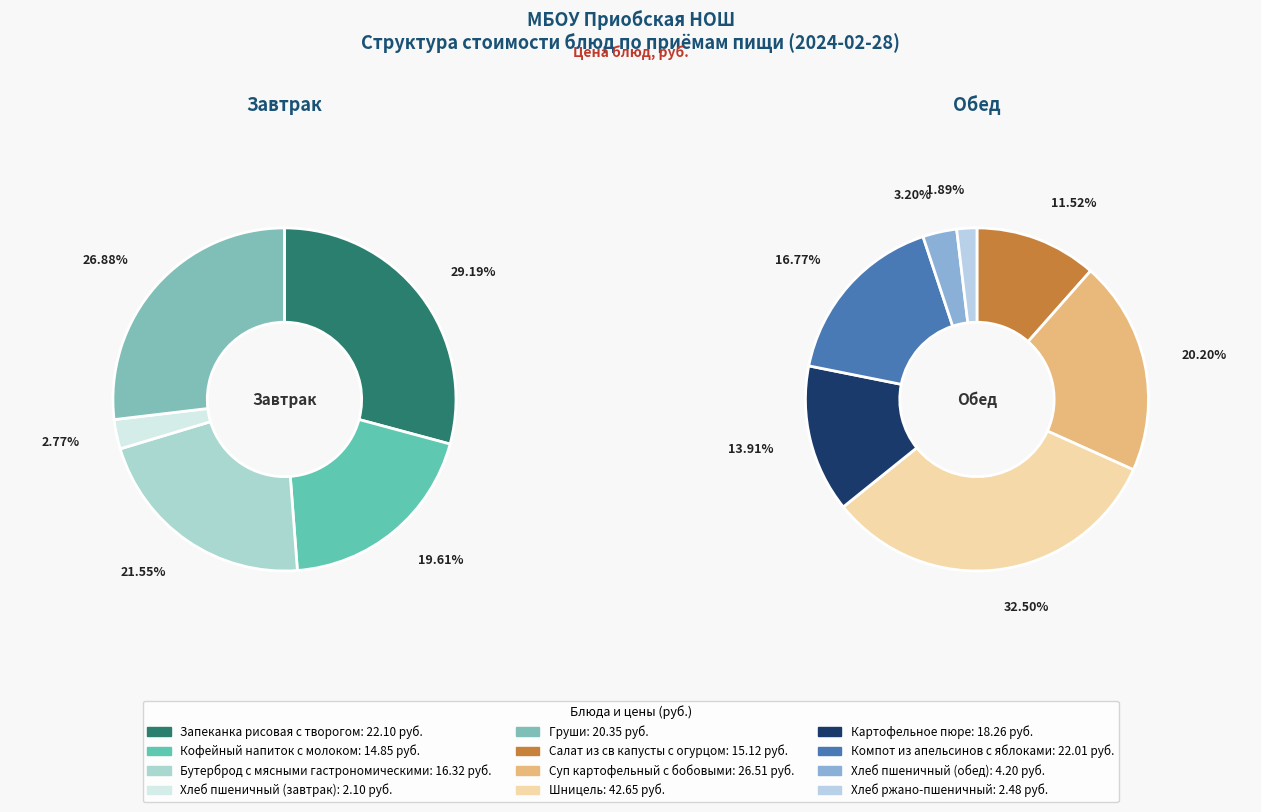

Does Шницель account for over 50% of the chart?

No